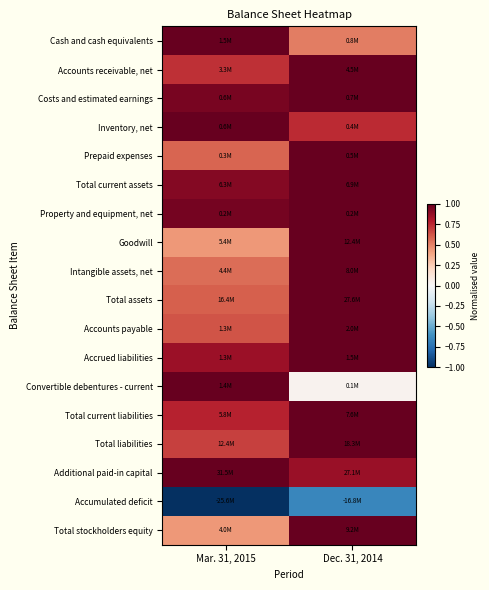

How many categories are shown in the chart?

2